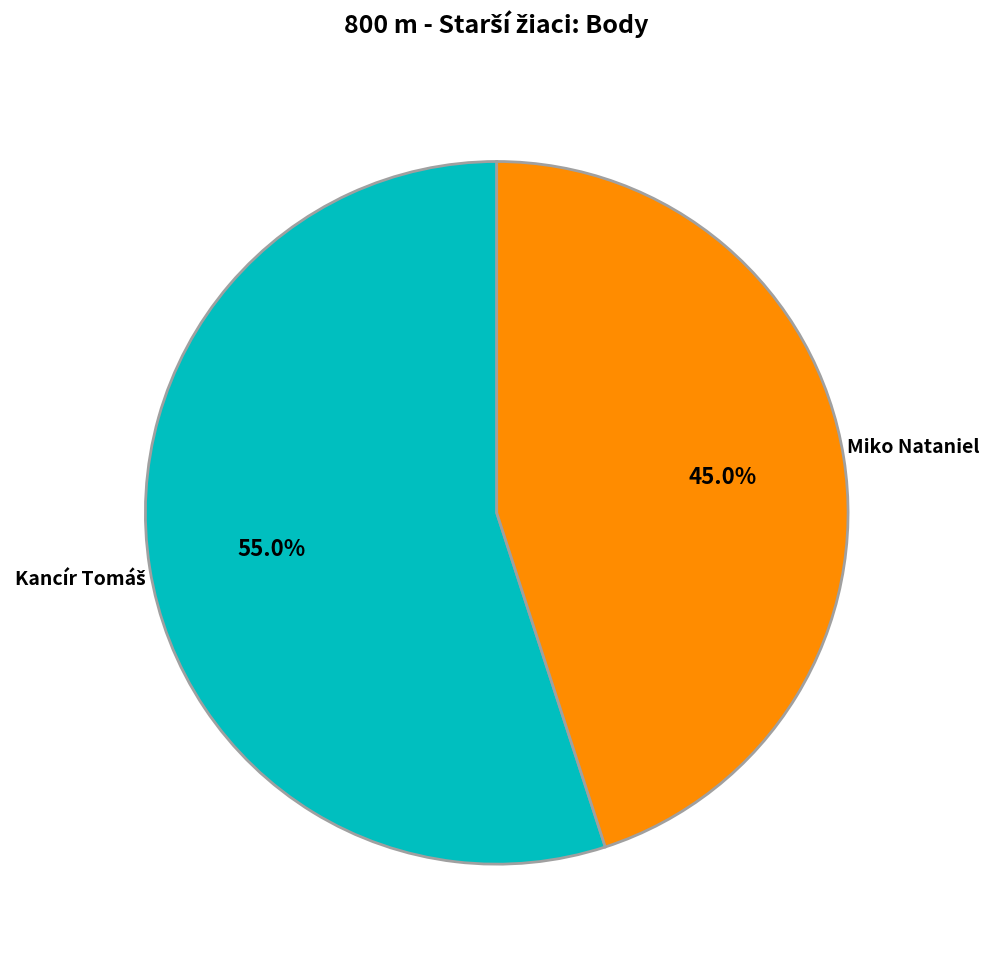

Is there any slice that represents more than half of the pie?

Yes